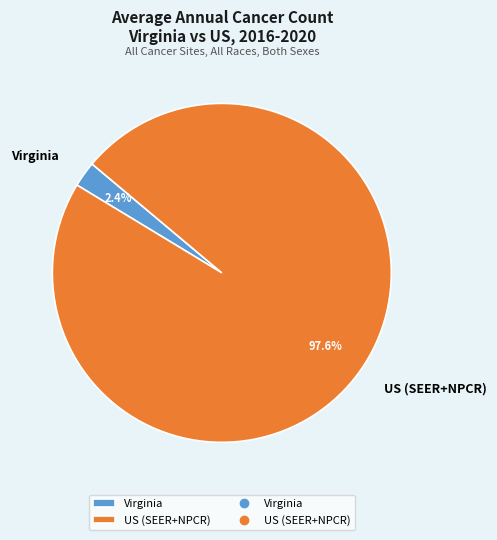

Between Virginia and US (SEER+NPCR), which is larger?

US (SEER+NPCR)